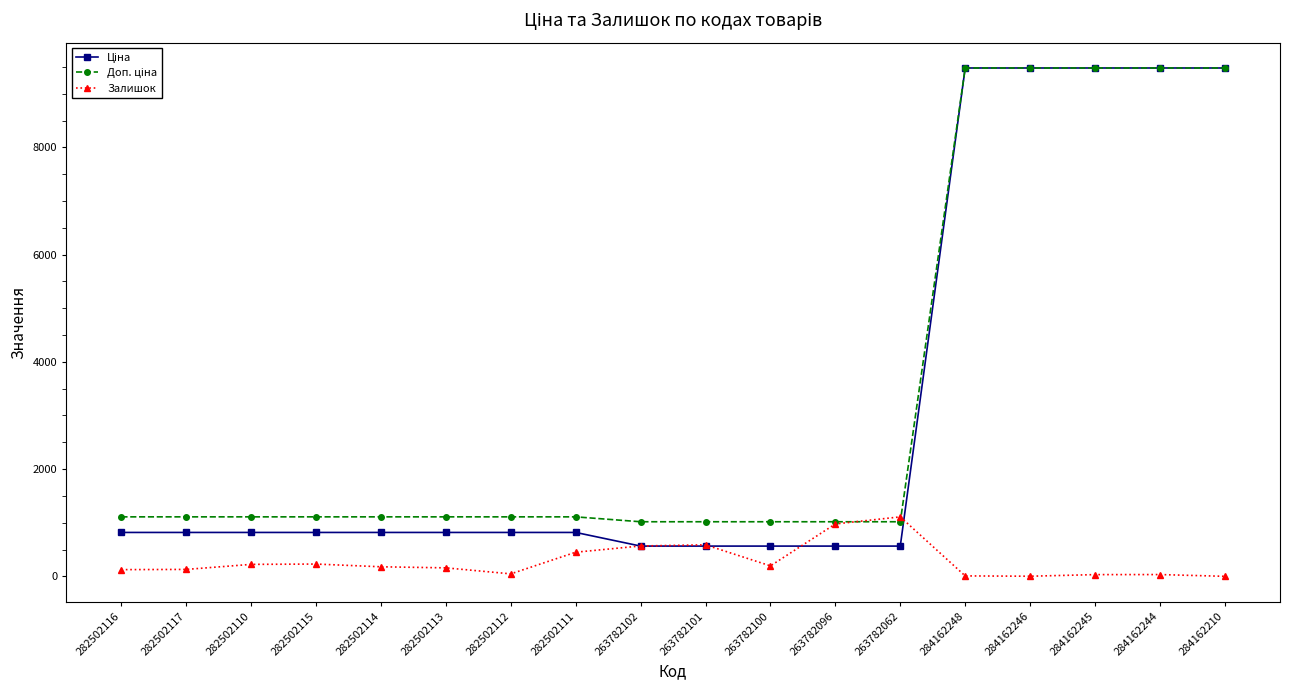

How many categories are shown in the chart?

18